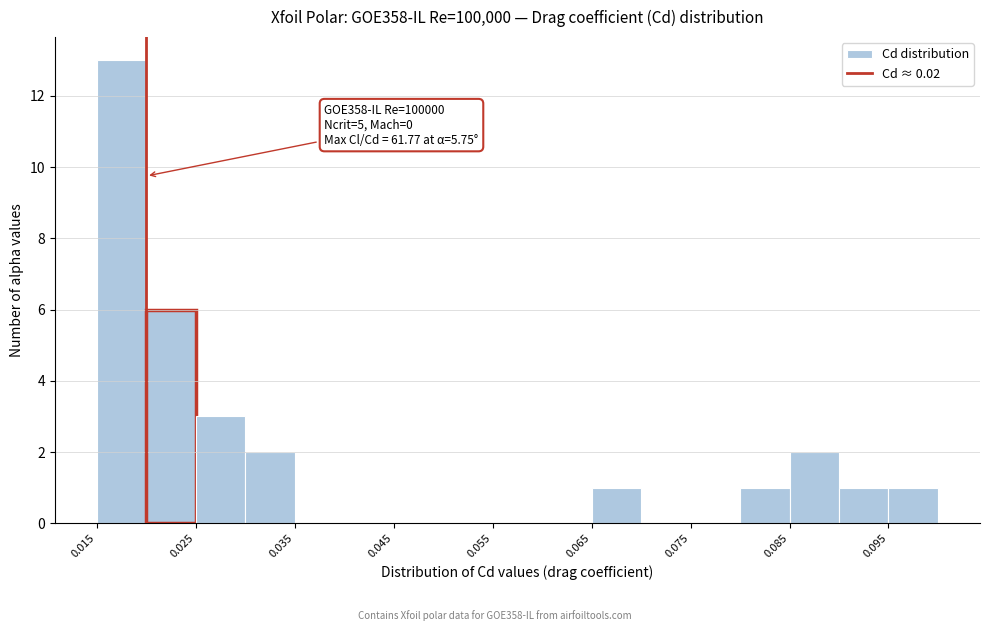

Over which range of the x-axis is the bar tallest?

0.015 to 0.020